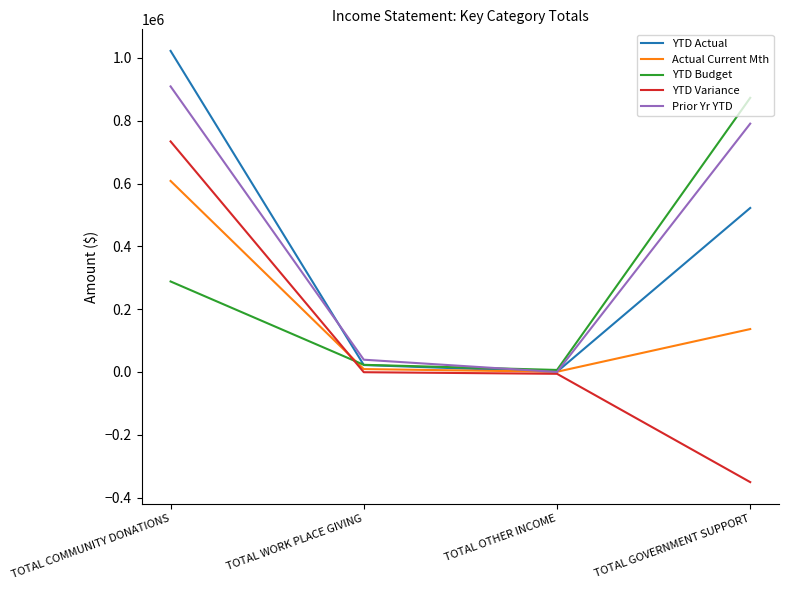

How many values in the YTD Actual series exceed 522280?

2